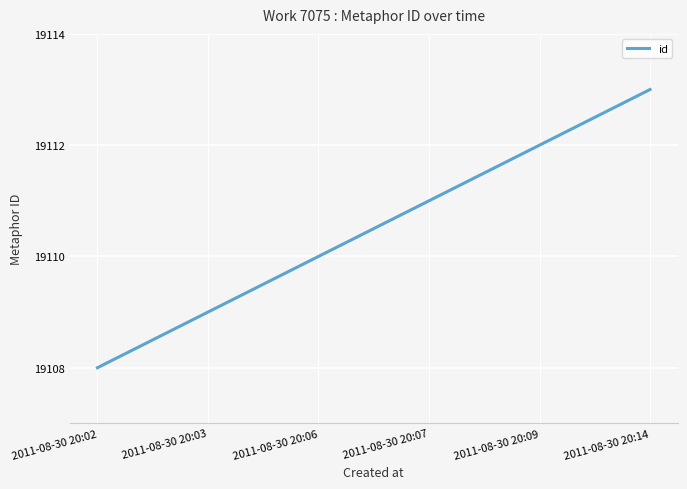

What is the sum of the values at 2011-08-30 20:14 and 2011-08-30 20:06?

38223